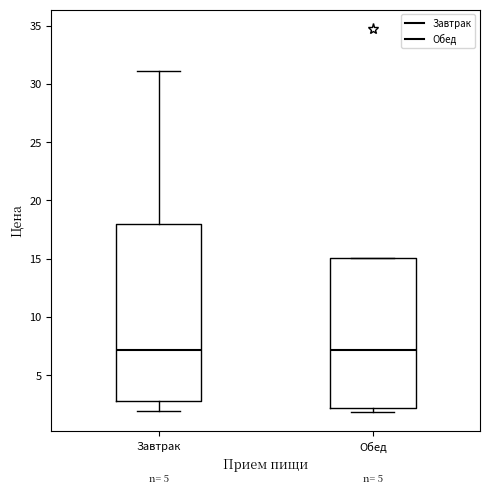

Which box is the tallest, from its lower edge to its upper edge?

Завтрак